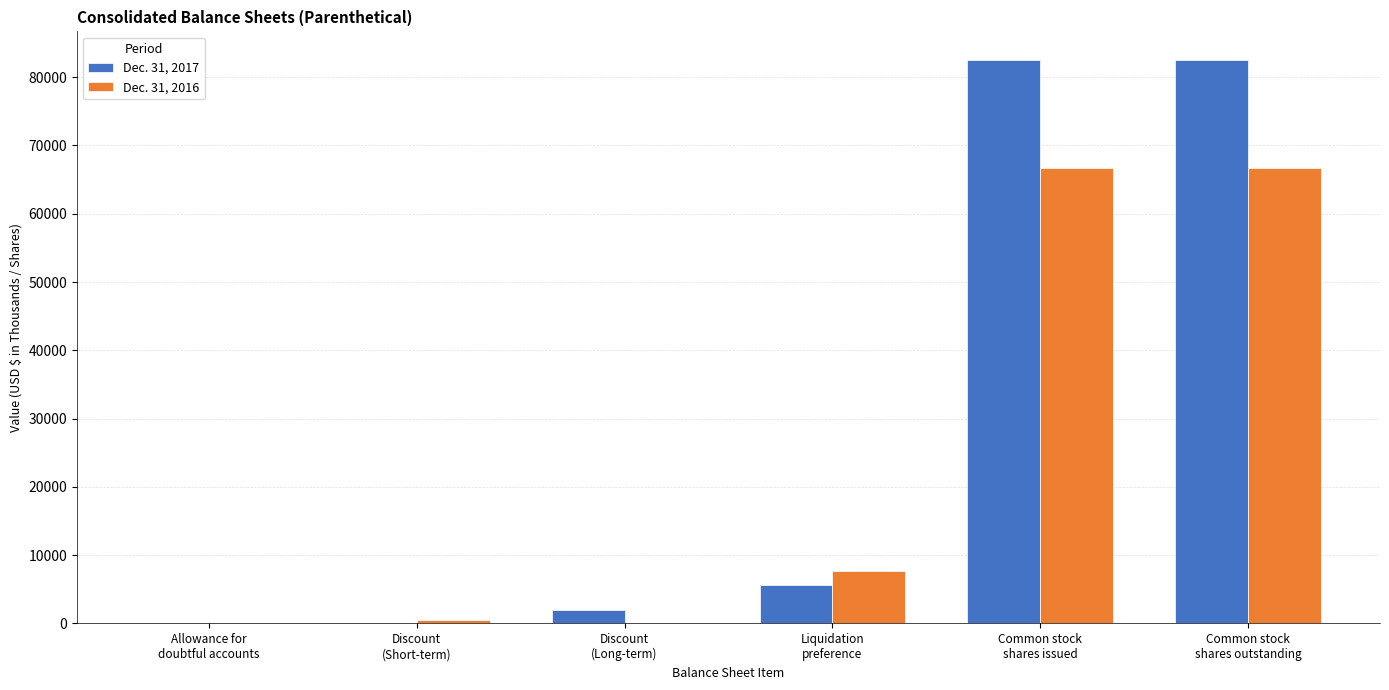

How many categories are shown in the chart?

6